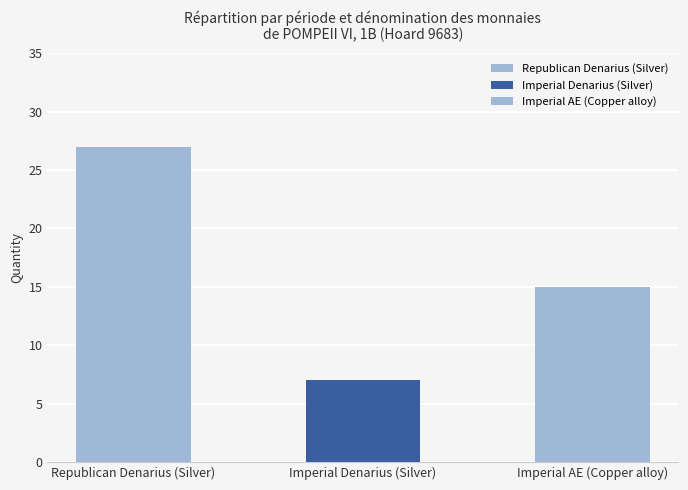

What is the change in value from Republican Denarius (Silver) to Imperial Denarius (Silver)?

-20